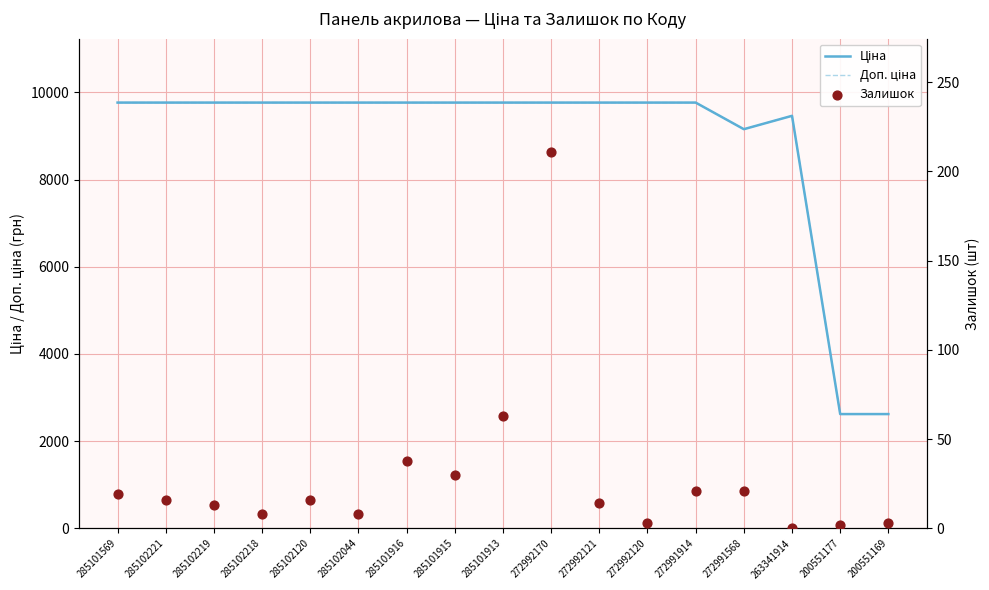

Which series has the largest total across all categories?

Ціна